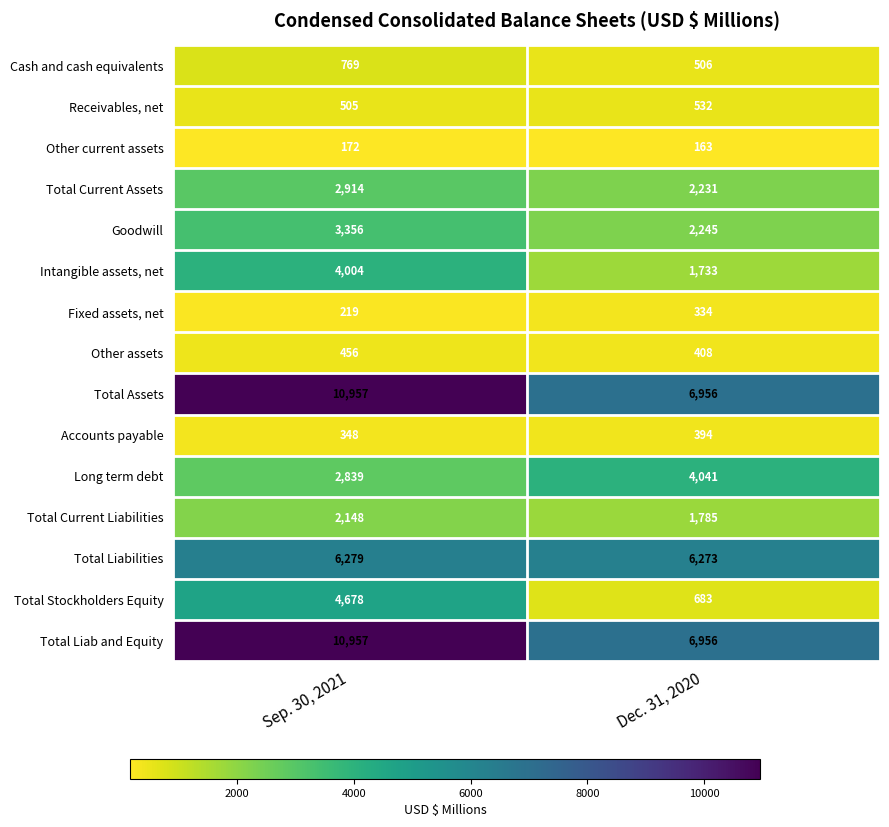

List the labels in order of Other current assets value, largest first.

Sep. 30, 2021, Dec. 31, 2020